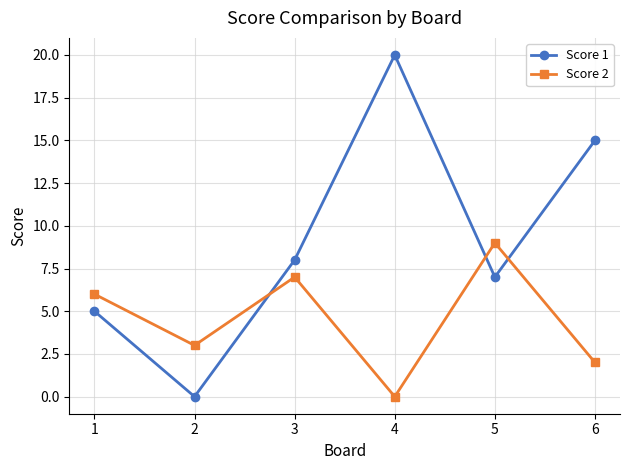

True or false: Score 2 has a value of 9 at 5.

True